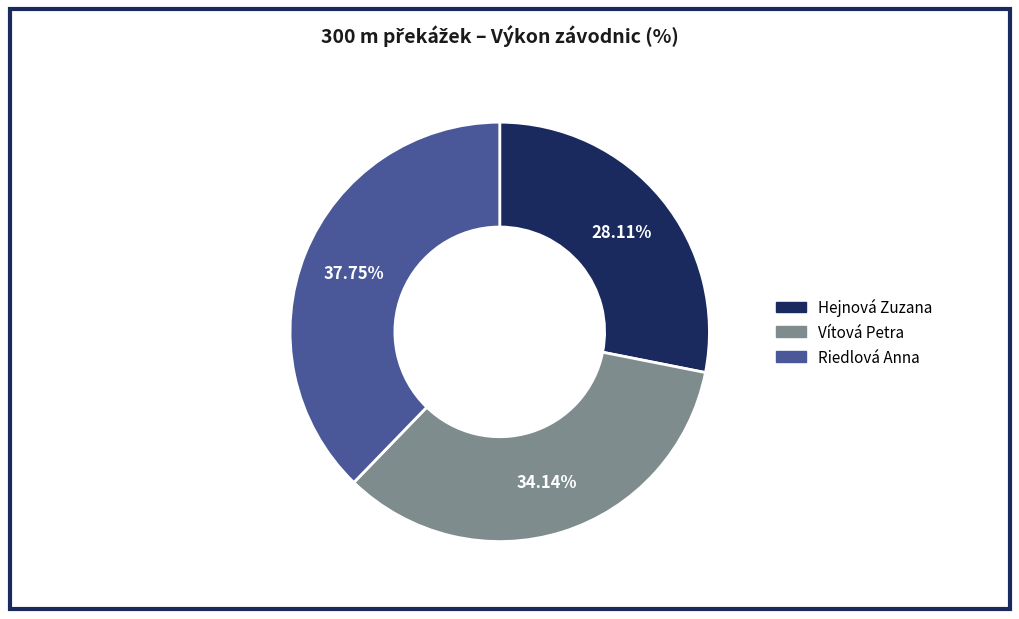

Does Riedlová Anna represent more than half of the total?

No